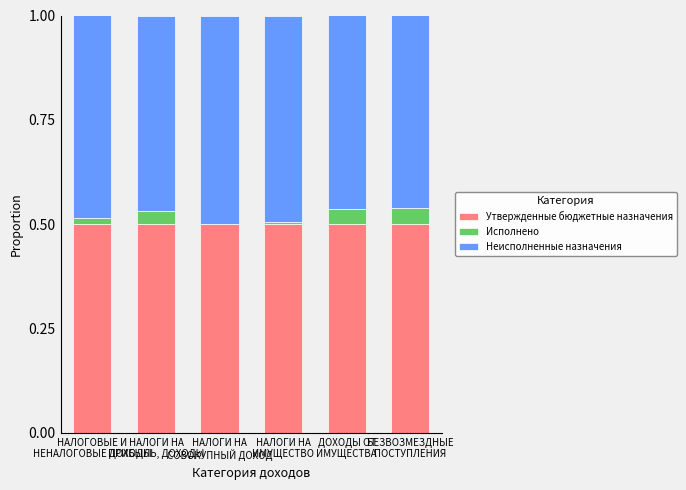

What is the sum of all Утвержденные бюджетные назначения values?

3.0